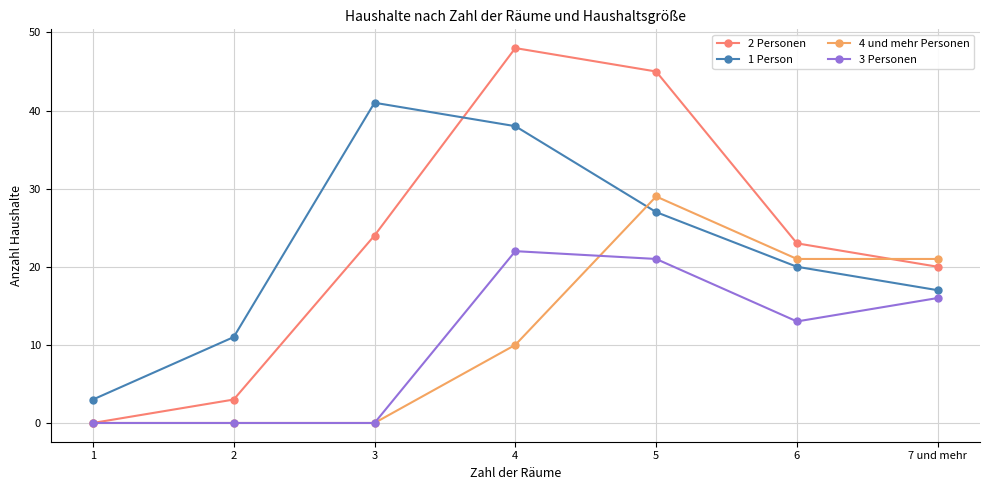

Where is 4 und mehr Personen nearest to the value 14?

4